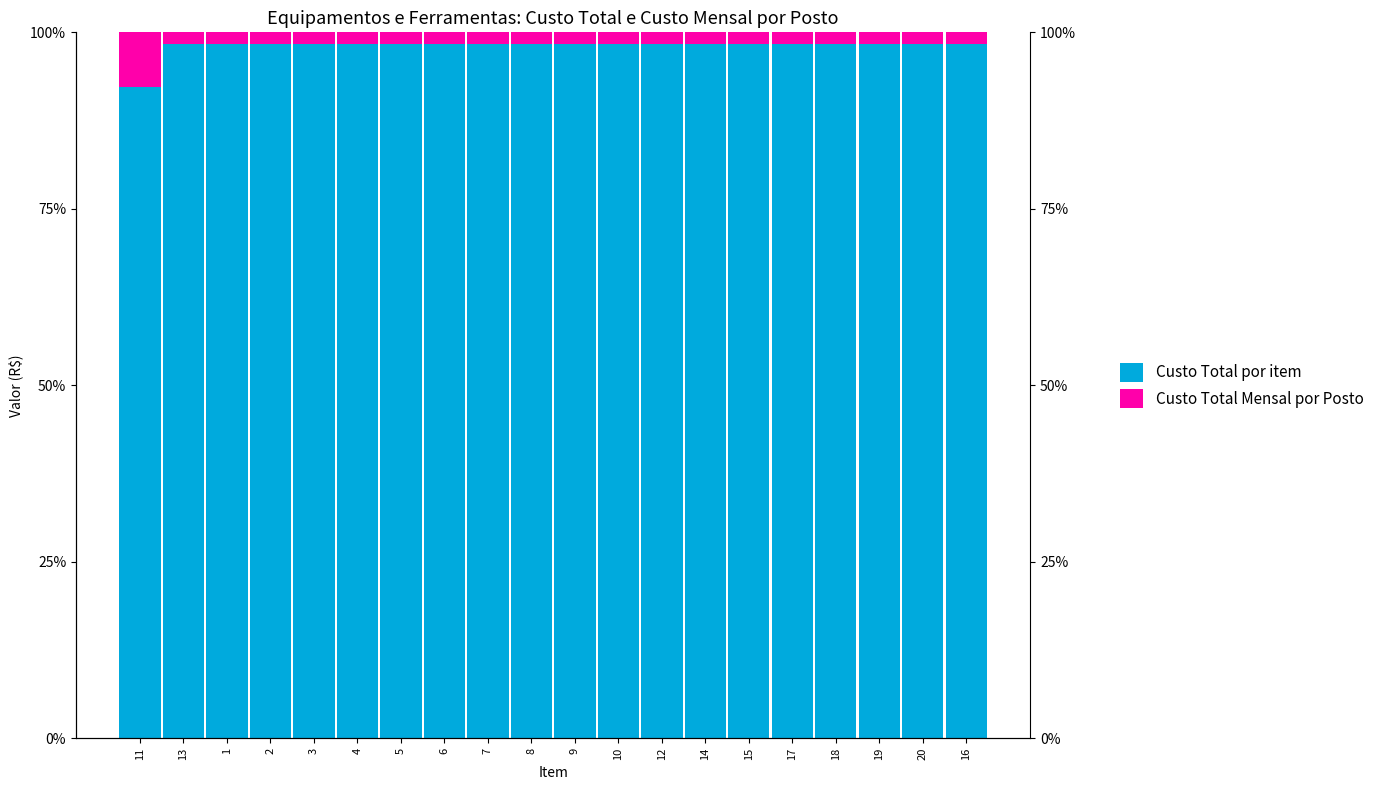

Which series changed the most between 9 and 18?

Custo Total por item